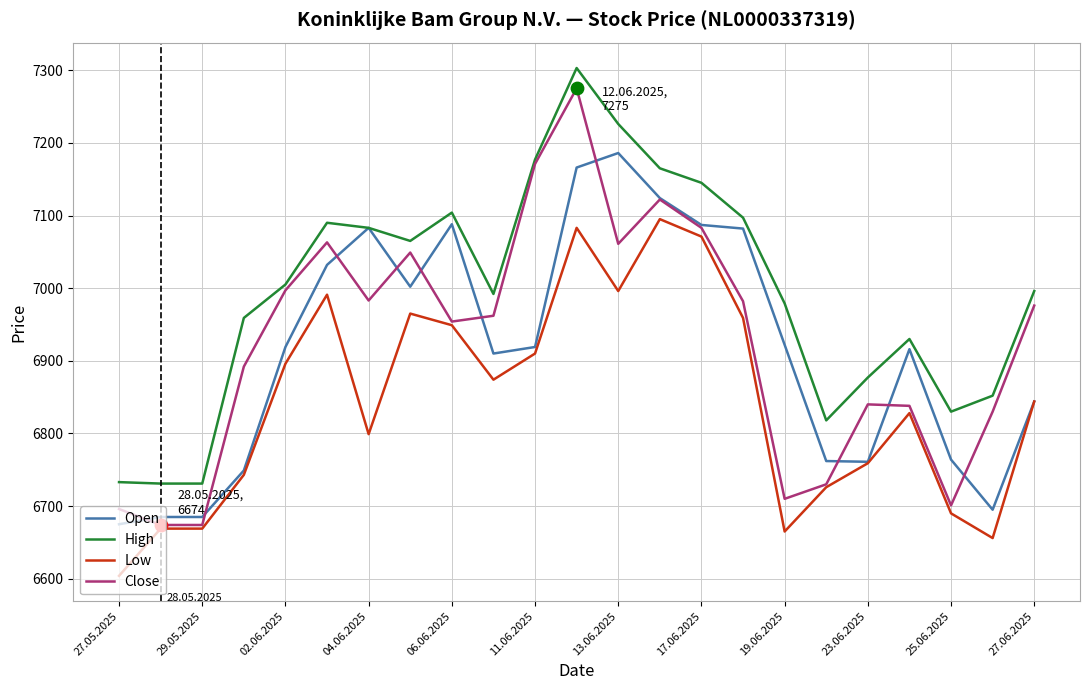

Which series has the widest spread of values?

Close